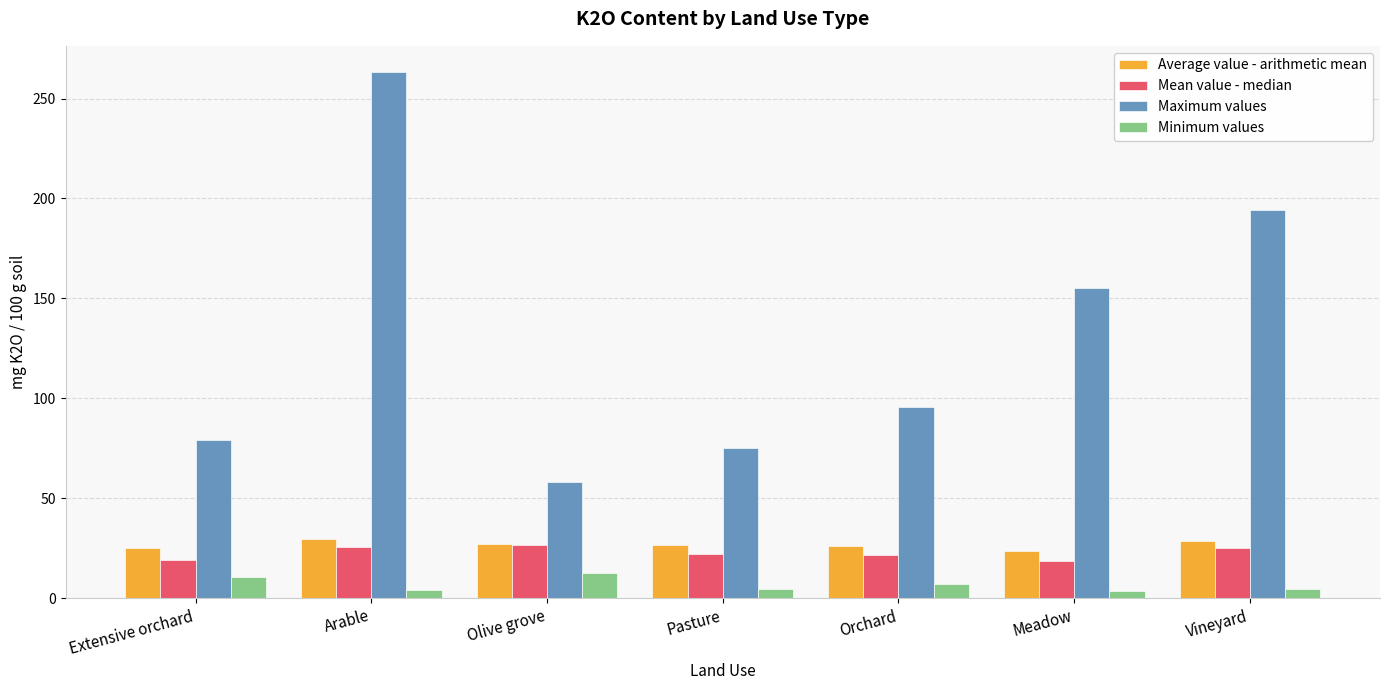

Are the bars horizontal?

No